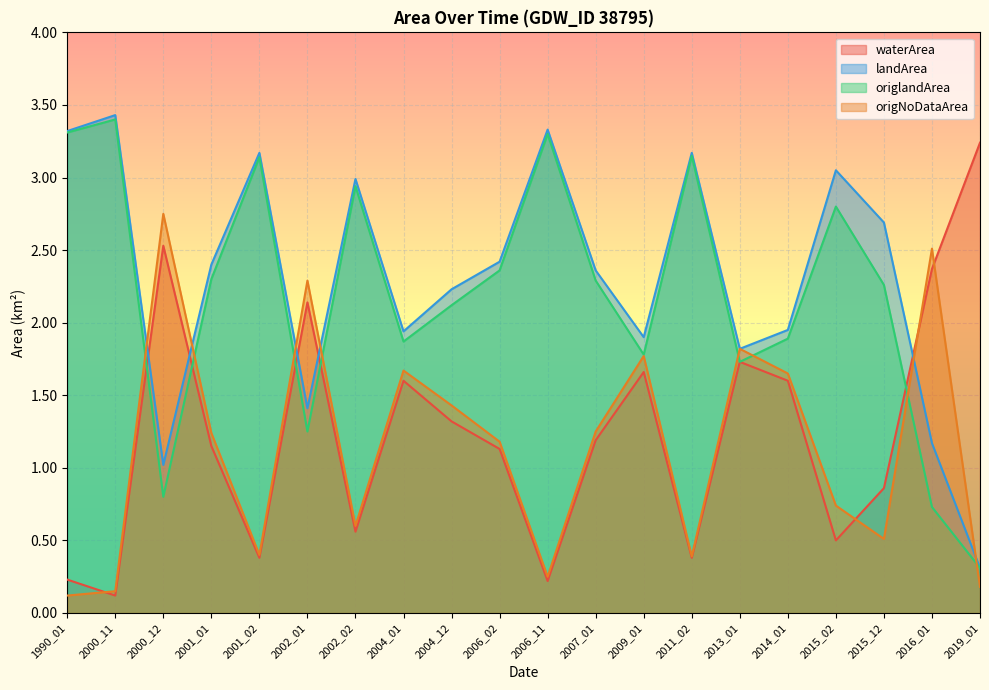

How many interior local valleys does the waterArea series have?

6